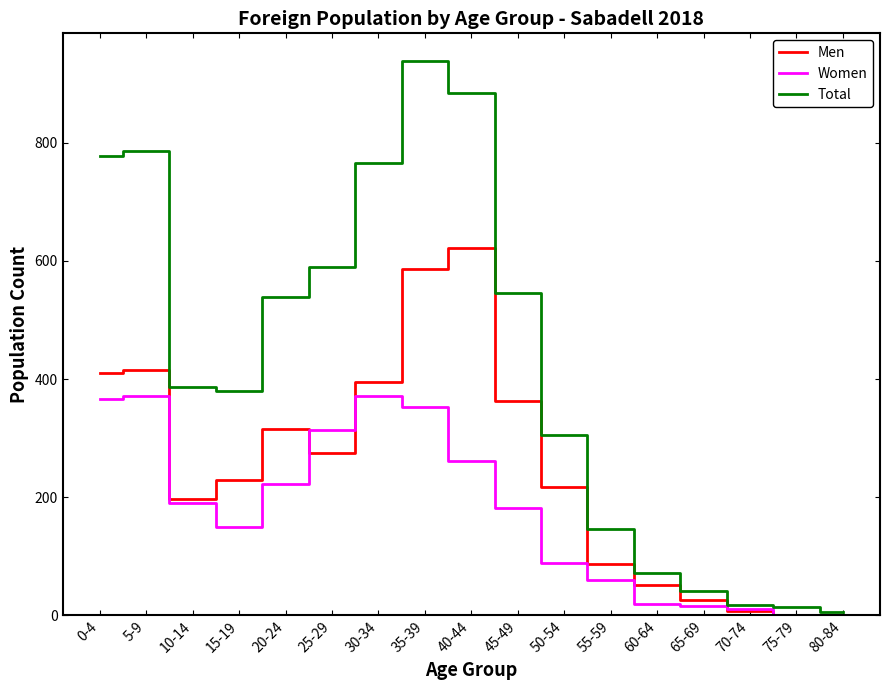

At 5-9, list the series in order from smallest to largest.

Women, Men, Total